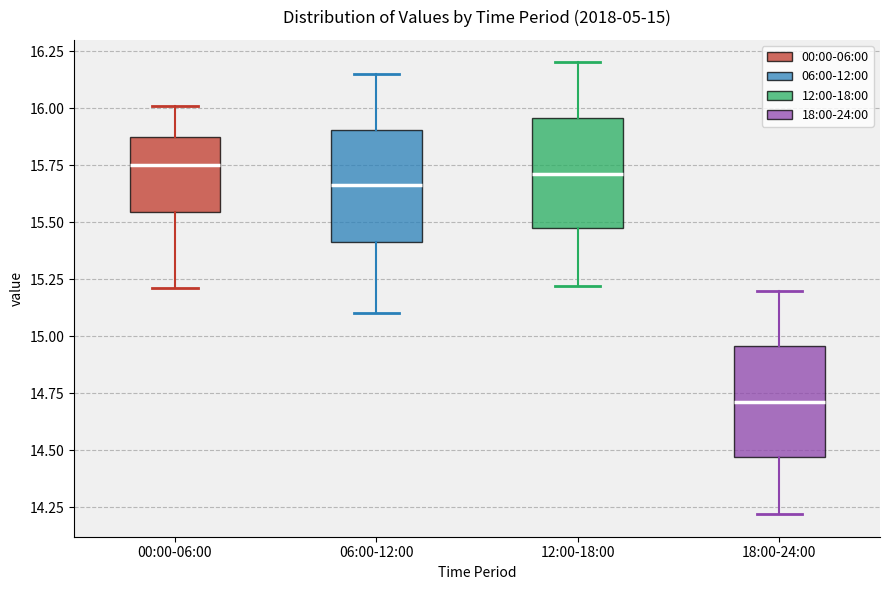

Which box has the lowest median line?

18:00-24:00